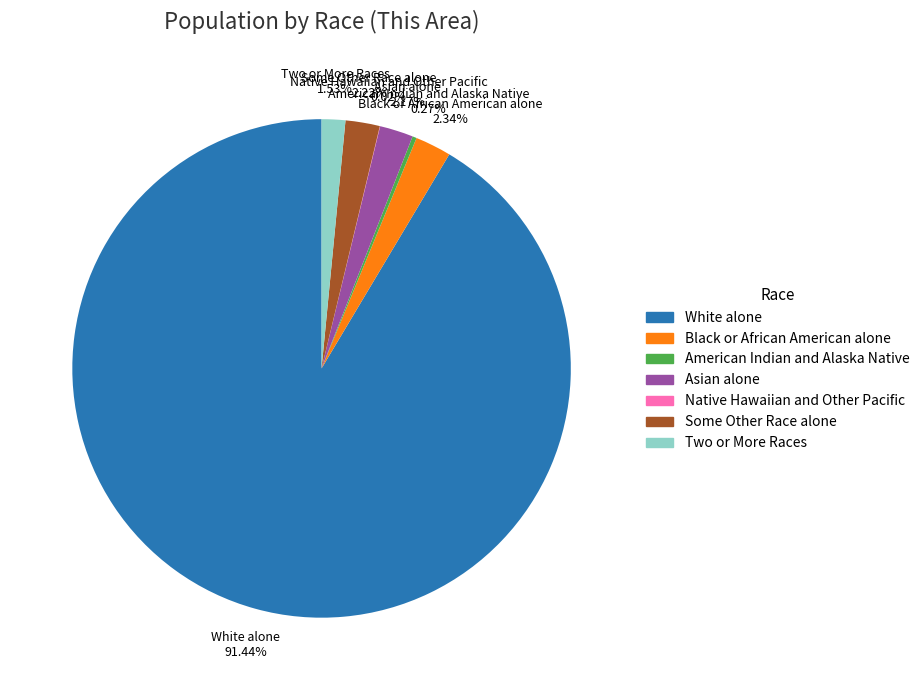

Is the sum of Black or African American alone and Asian alone greater than half?

No